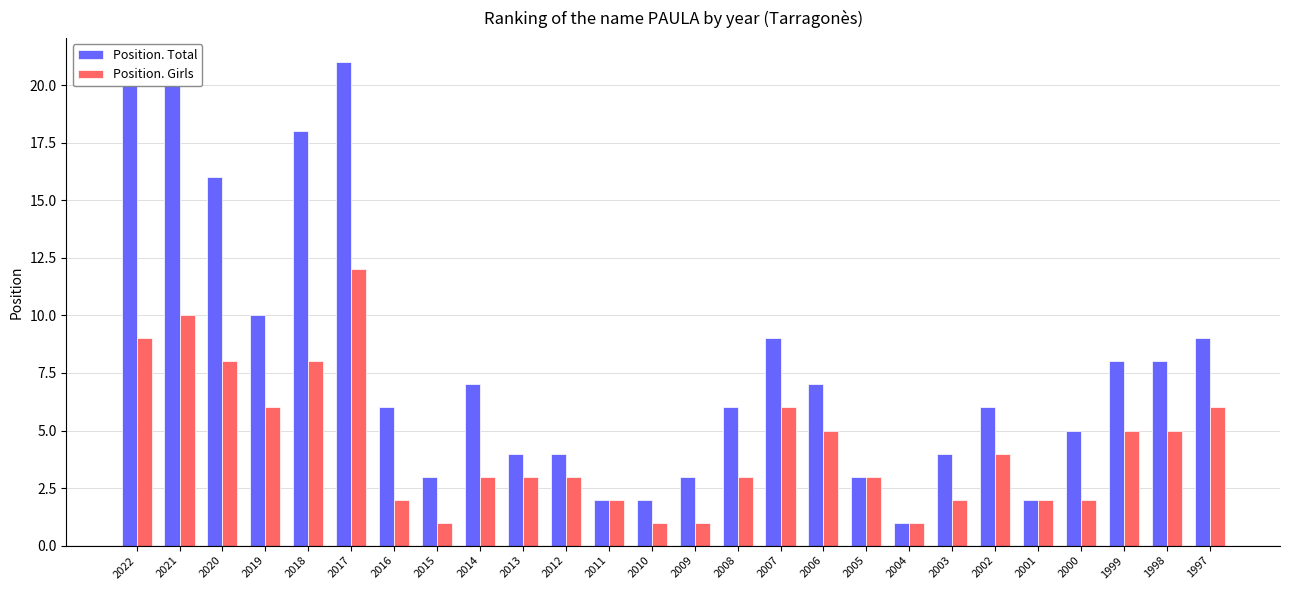

What is the difference between the second highest and second lowest values in the Position. Total series?

18